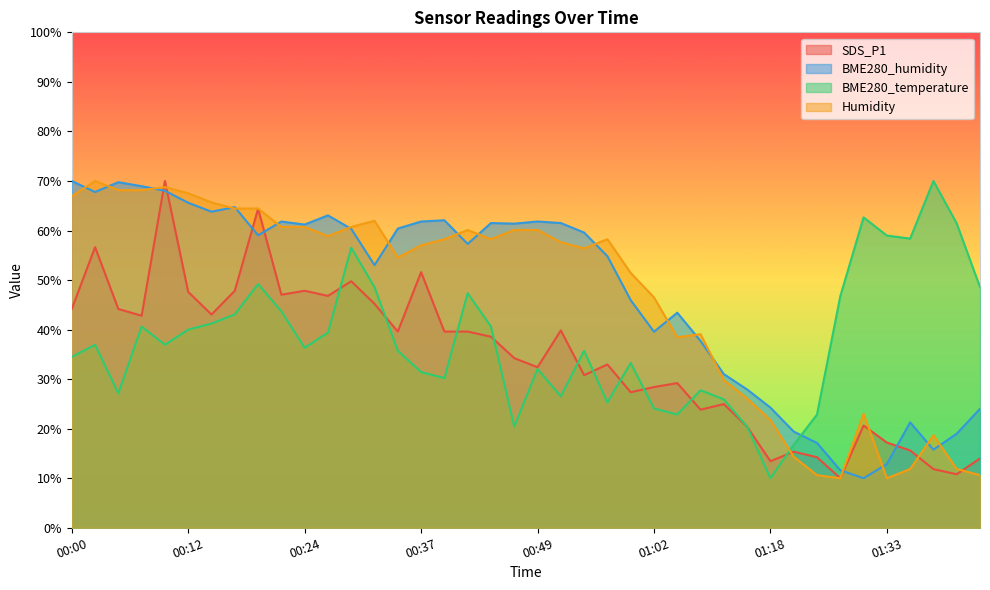

Which has a higher value, 00:17 or 01:33?

00:17